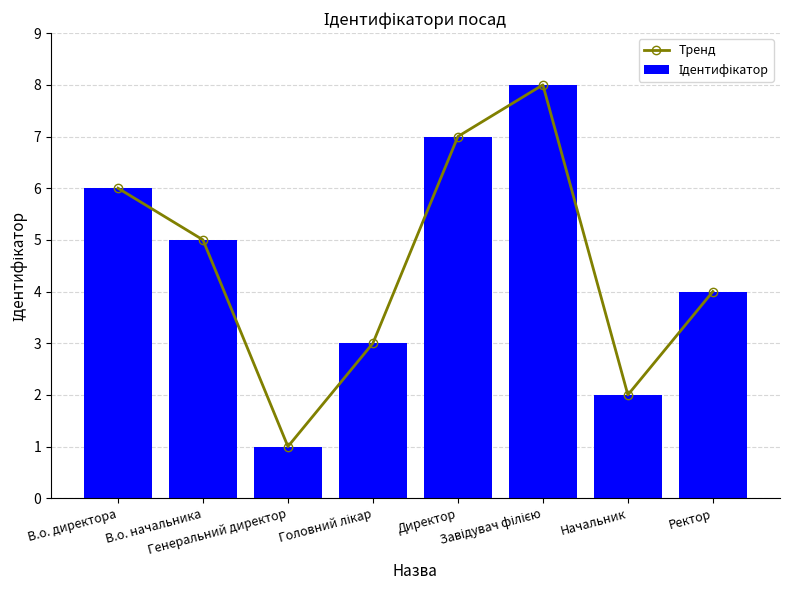

Reading right to left, what are all the values shown in this chart?

Тренд: 4	2	8	7	3	1	5	6
Ідентифікатор: 4	2	8	7	3	1	5	6